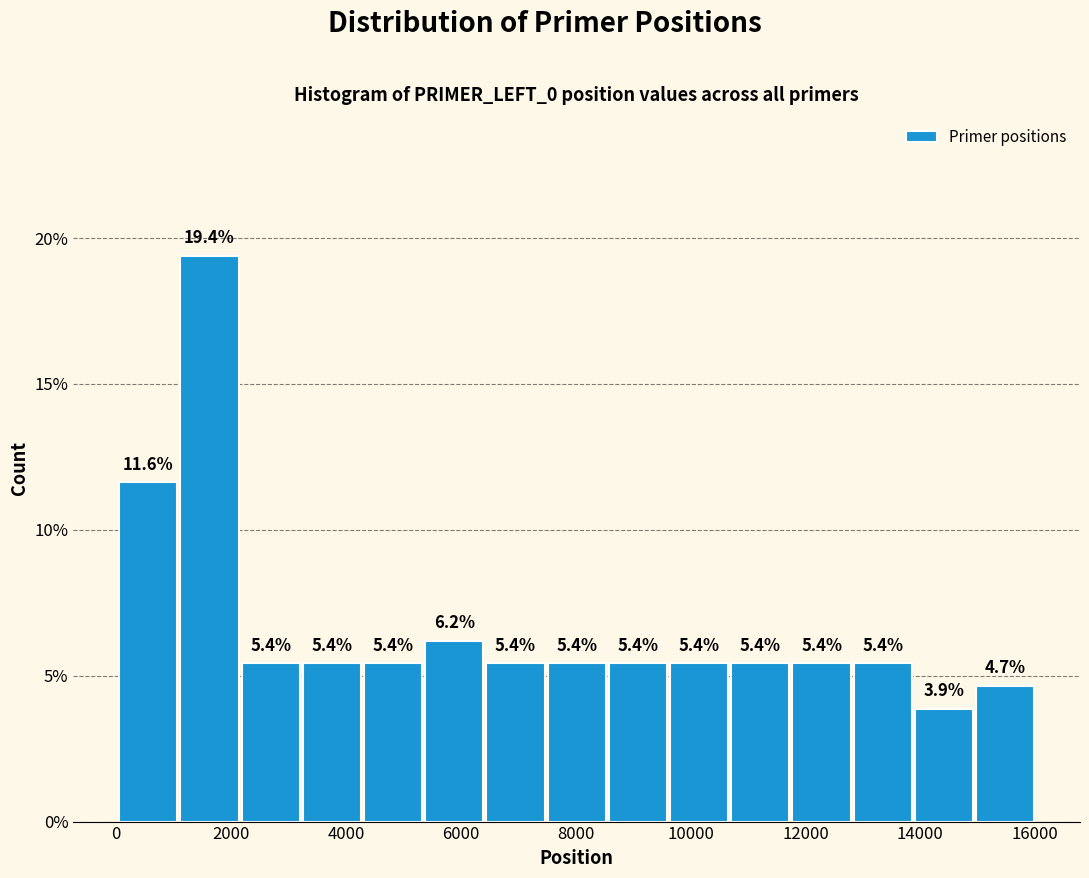

Reading left to right, list every bar in this chart as the range it spans on the x-axis followed by its height. The bar edges are not printed on the chart, so give them approximately, as read against the axis.

0 to 1000: 11.6
1000 to 2200: 19.4
2200 to 3200: 5.4
3200 to 4200: 5.4
4200 to 5400: 5.4
5400 to 6400: 6.2
6400 to 7400: 5.4
7400 to 8600: 5.4
8600 to 9600: 5.4
9600 to 10600: 5.4
10600 to 11800: 5.4
11800 to 12800: 5.4
12800 to 13800: 5.4
13800 to 15000: 3.9
15000 to 16000: 4.7